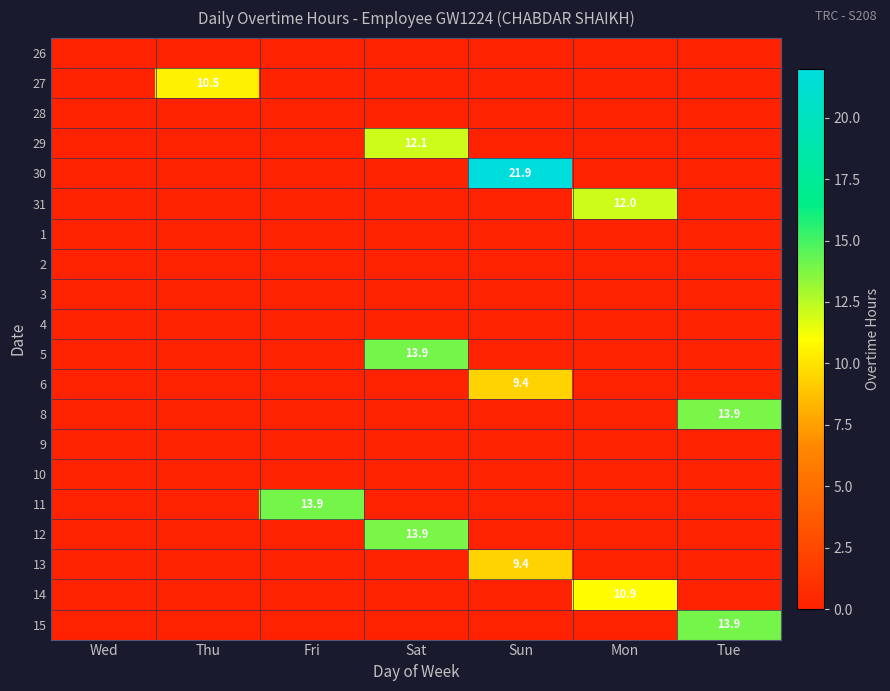

The value of 8 at Sun is 0.0. True or false?

True